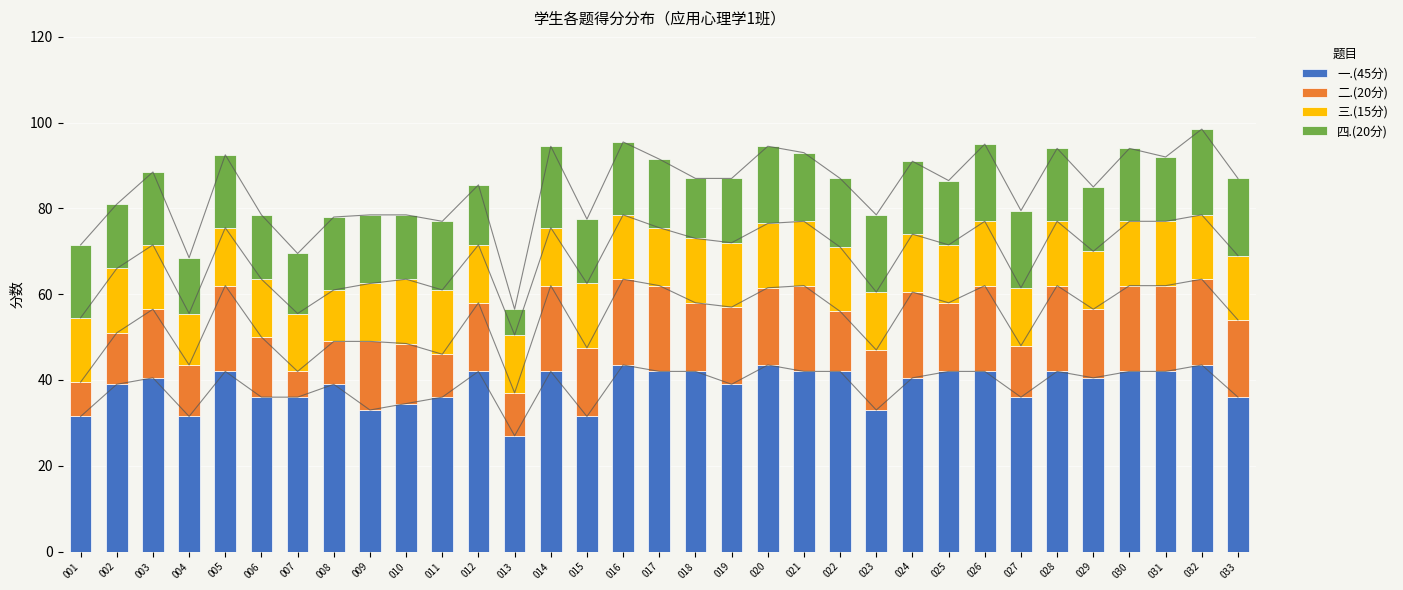

Is the value of 四.(20分) at 023 greater than the value of 三.(15分) at 018?

Yes